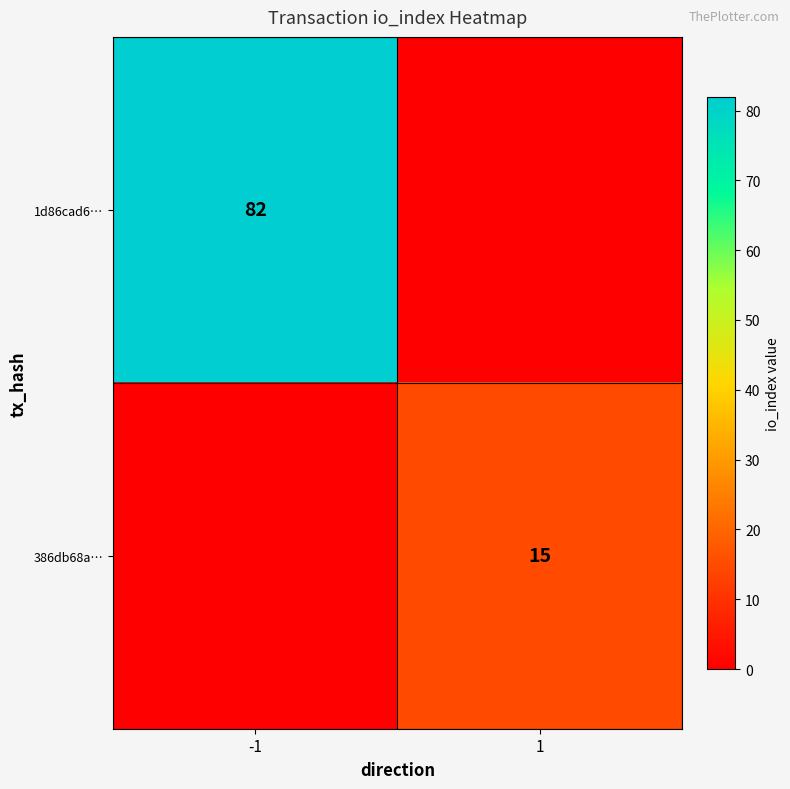

The value of 386db68a… at 1 is 21. True or false?

False